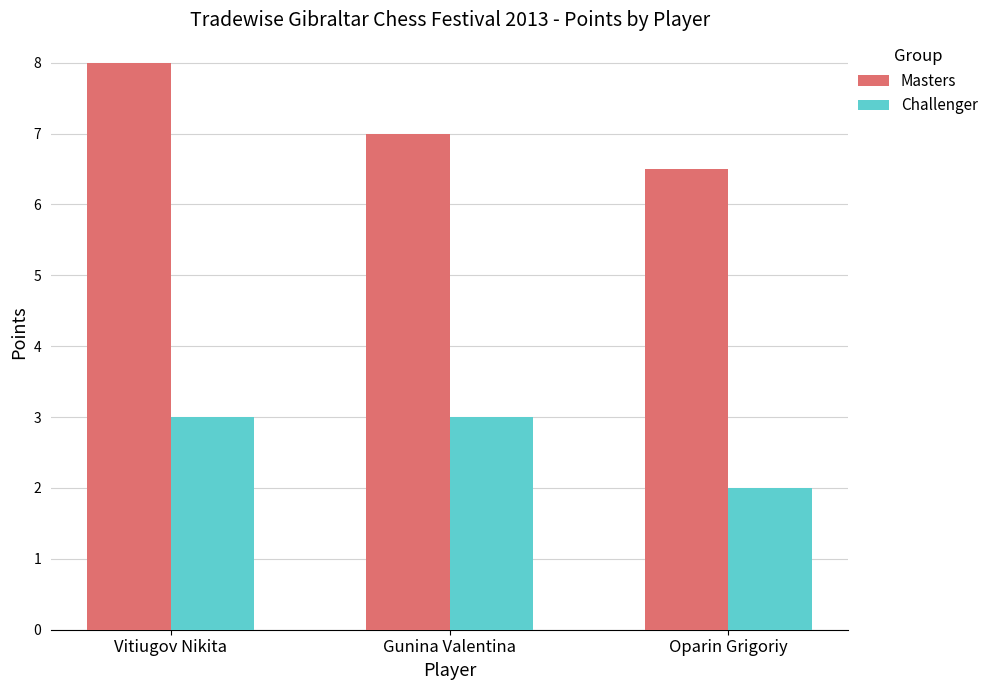

The Challenger series shows 4.3 at Gunina Valentina. True or false?

False